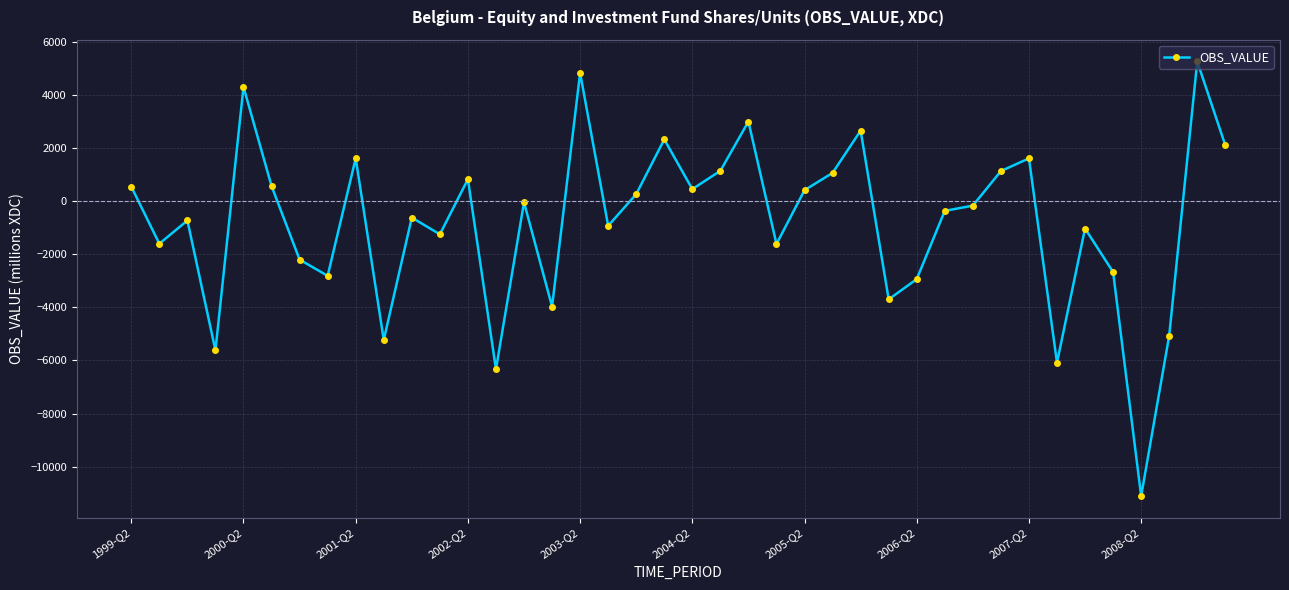

What is the average value?

-804.5